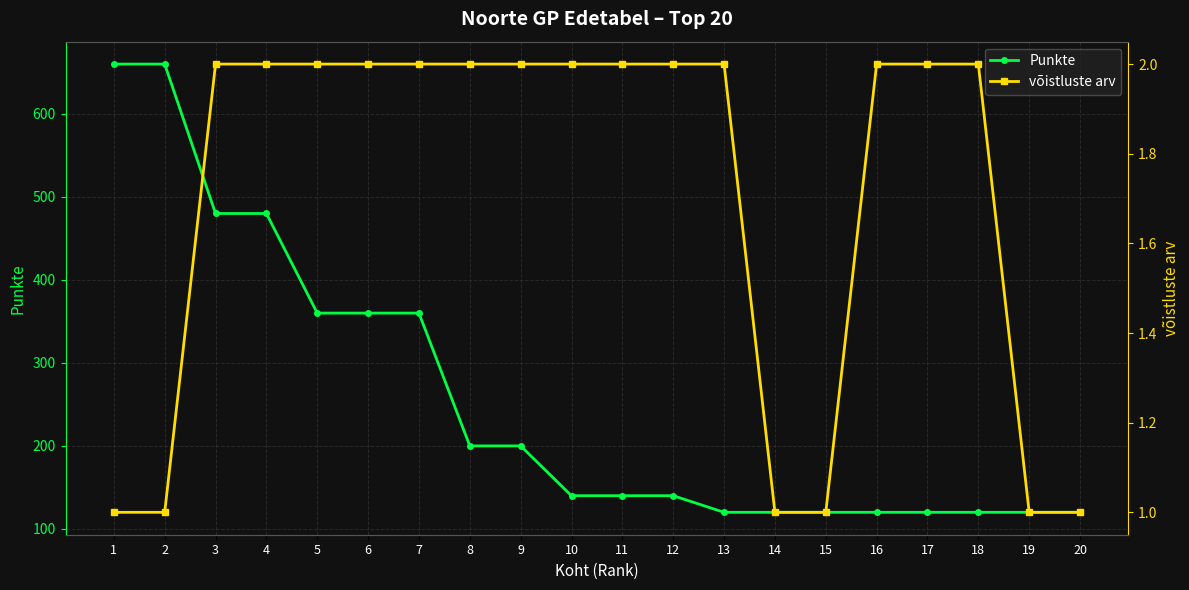

Reading left to right, extract all data points from this chart.

Punkte: 1=660	2=660	3=480	4=480	5=360	6=360	7=360	8=200	9=200	10=140	11=140	12=140	13=120	14=120	15=120	16=120	17=120	18=120	19=120	20=120
võistluste arv: 1=1	2=1	3=2	4=2	5=2	6=2	7=2	8=2	9=2	10=2	11=2	12=2	13=2	14=1	15=1	16=2	17=2	18=2	19=1	20=1